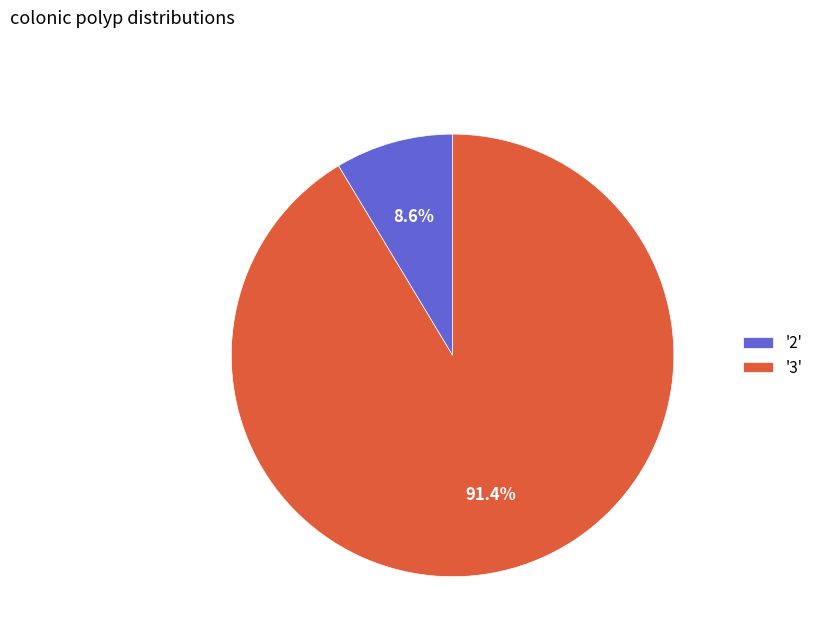

Do '3' and '2' together represent more than half of the pie?

Yes